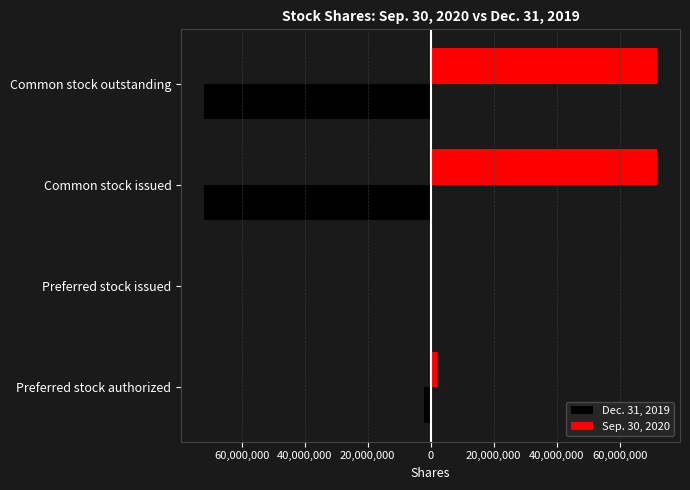

Reading left to right, list all the values displayed in this chart.

Dec. 31, 2019: -2000000	0	-72000261	-72000261
Sep. 30, 2020: 2000000	0	71906983	71906983